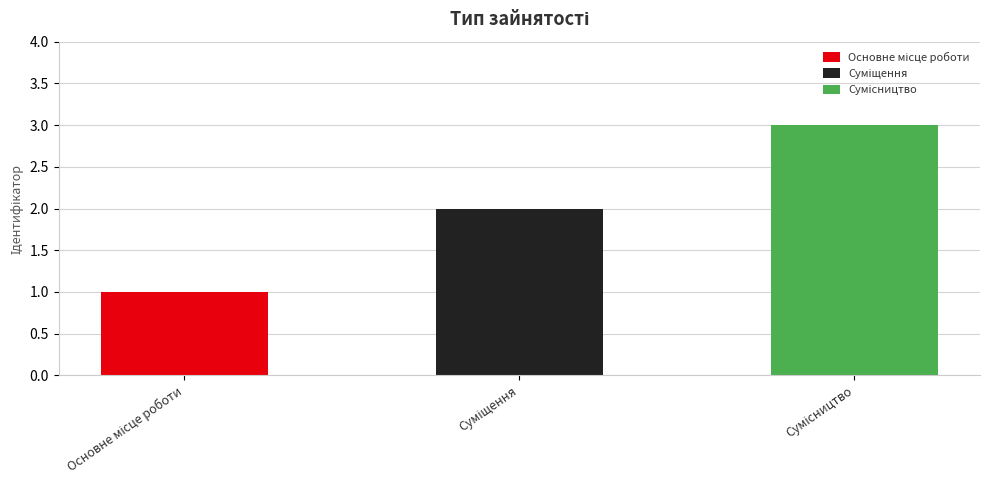

What is the change in value from Суміщення to Сумісництво?

+1